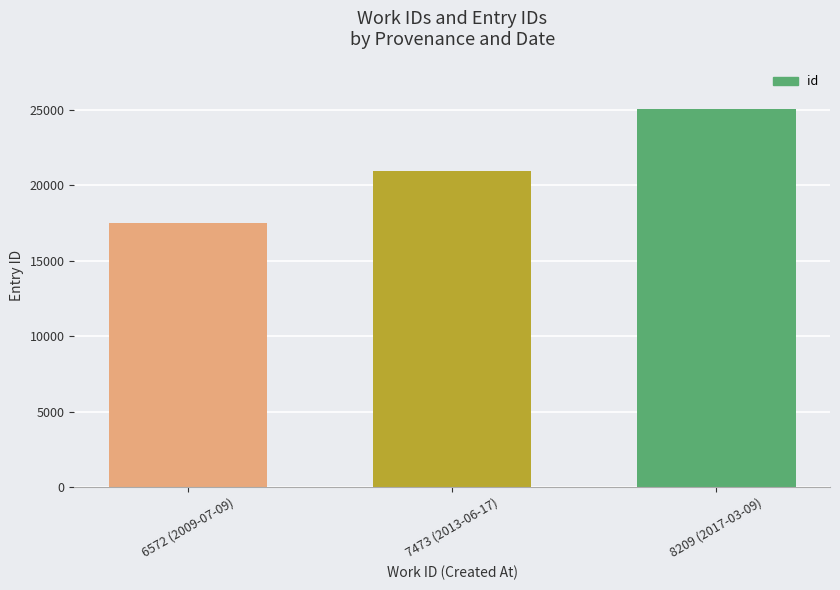

Which has a higher value, 7473 (2013-06-17) or 3?

3